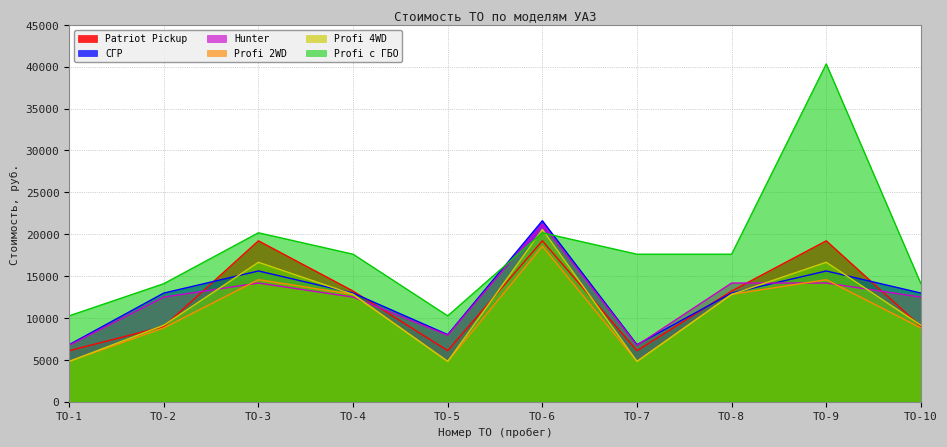

Reading left to right, what are all the values shown in this chart?

Patriot Pickup: 6080	8960	19200	13200	6080	19200	6080	13200	19200	8960
СГР: 6800	12960	15600	12960	8000	21600	6800	12960	15600	12960
Hunter: 6720	12480	14160	12480	7920	21200	6720	14160	14160	12480
Profi 2WD: 4800	8800	14560	12800	4800	18560	4800	12800	14560	8800
Profi 4WD: 4800	9120	16640	12800	4800	20560	4800	12800	16640	9120
Profi с ГБО: 10240	14080	20160	17600	10240	20160	17600	17600	40320	14080